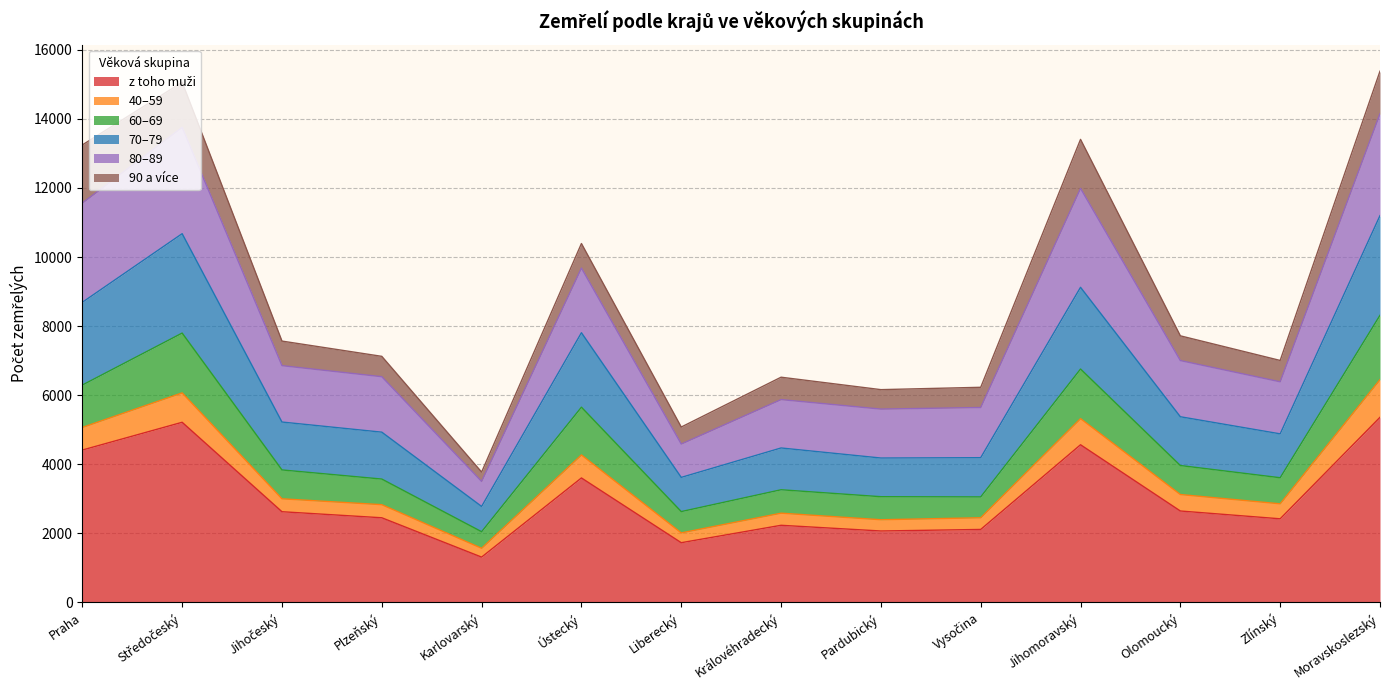

Is the value of 80–89 at Ústecký greater than the value of 40–59 at Jihomoravský?

Yes